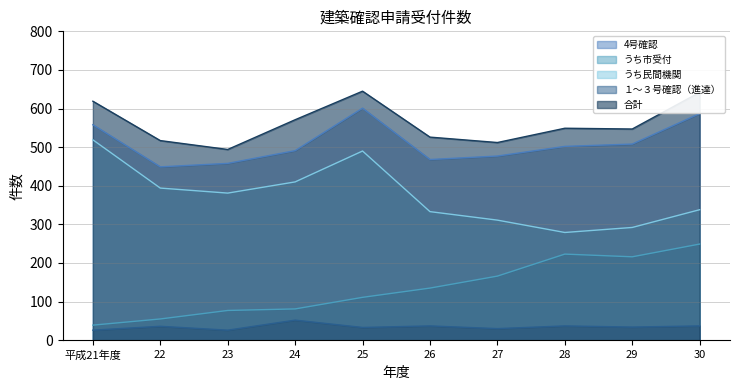

Which series has the largest total across all categories?

合計